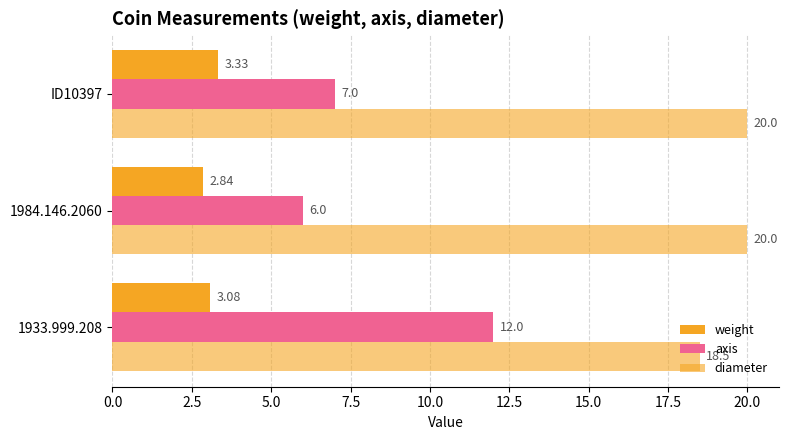

List the series in order of their overall mean, highest first.

diameter, axis, weight